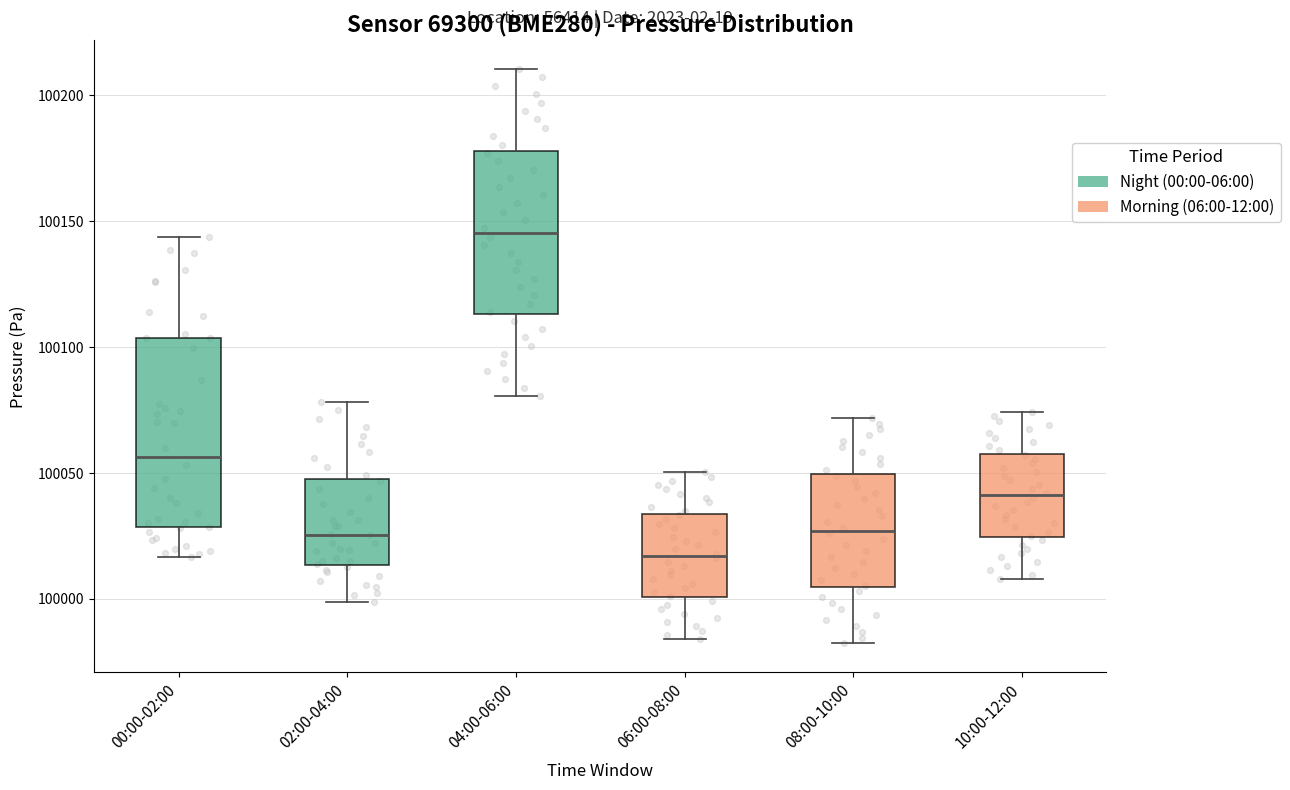

Reading left to right, read every box against the y-axis: the position of its median line, the range the box covers, and the ends of its whiskers. The values are not printed on the chart, so give them approximately, as read against the axis.

00:00-02:00: median 100055, box 100030 to 100105, whiskers 100015 to 100145
02:00-04:00: median 100025, box 100015 to 100045, whiskers 100000 to 100080
04:00-06:00: median 100145, box 100115 to 100180, whiskers 100080 to 100210
06:00-08:00: median 100015, box 100000 to 100035, whiskers 99985 to 100050
08:00-10:00: median 100025, box 100005 to 100050, whiskers 99980 to 100070
10:00-12:00: median 100040, box 100025 to 100060, whiskers 100010 to 100075